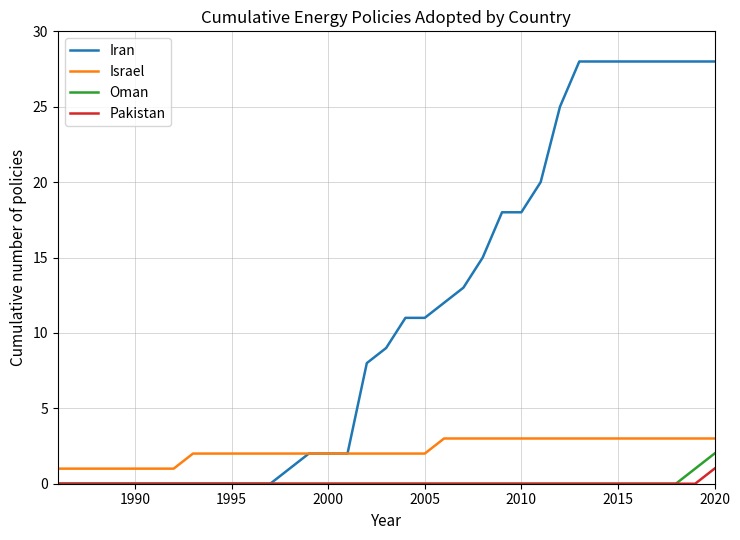

Reading left to right, extract all data points from this chart.

Iran: 0	0	0	0	0	0	0	0	0	0	0	0	1	2	2	2	8	9	11	11	12	13	15	18	18	20	25	28	28	28	28	28	28	28	28
Israel: 1	1	1	1	1	1	1	2	2	2	2	2	2	2	2	2	2	2	2	2	3	3	3	3	3	3	3	3	3	3	3	3	3	3	3
Oman: 0	0	0	0	0	0	0	0	0	0	0	0	0	0	0	0	0	0	0	0	0	0	0	0	0	0	0	0	0	0	0	0	0	1	2
Pakistan: 0	0	0	0	0	0	0	0	0	0	0	0	0	0	0	0	0	0	0	0	0	0	0	0	0	0	0	0	0	0	0	0	0	0	1